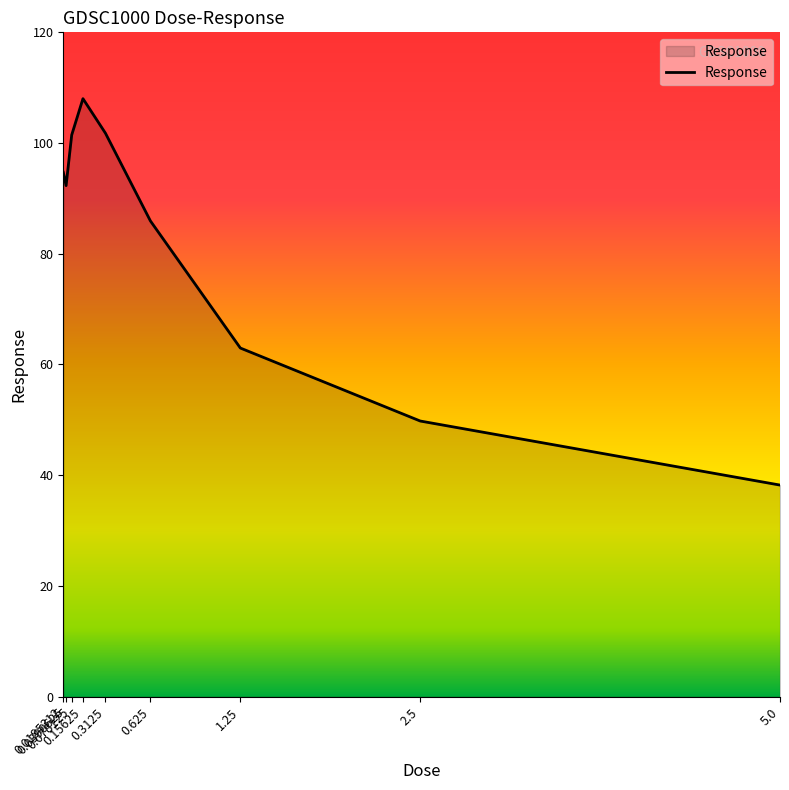

What is the smallest value displayed?

38.2